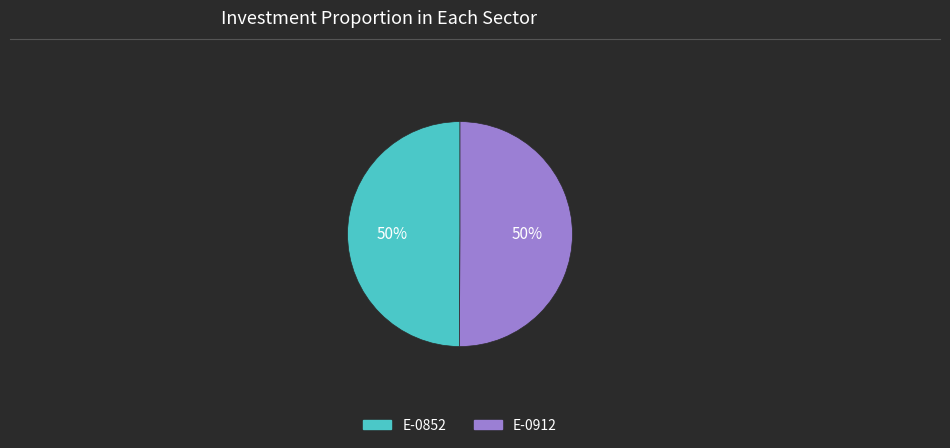

To the nearest percent, what portion does E-0852 represent?

50%